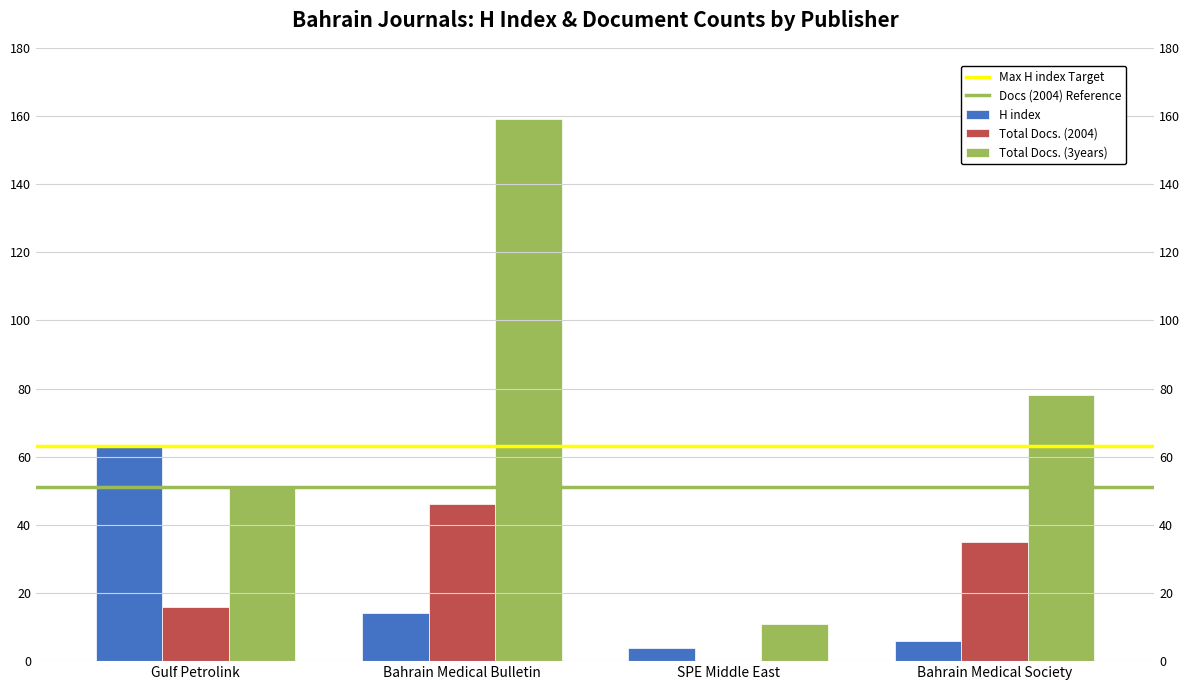

The value of Total Docs. (2004) at Gulf Petrolink is 16. True or false?

True